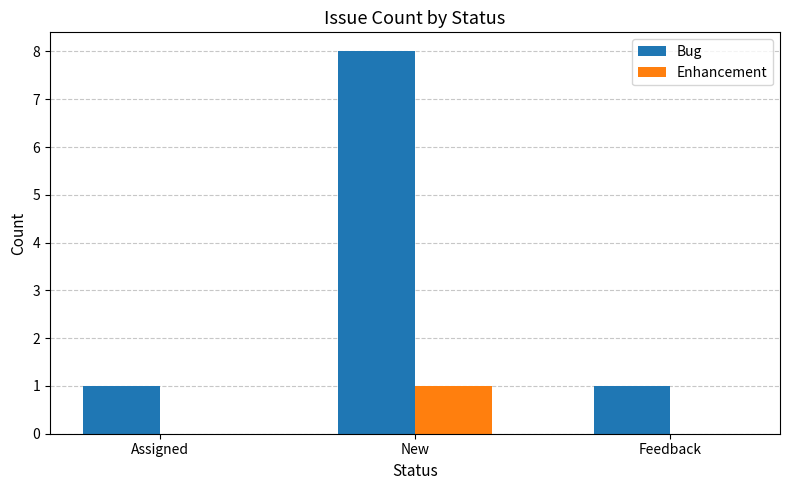

True or false: Bug has a value of 8 at New.

True